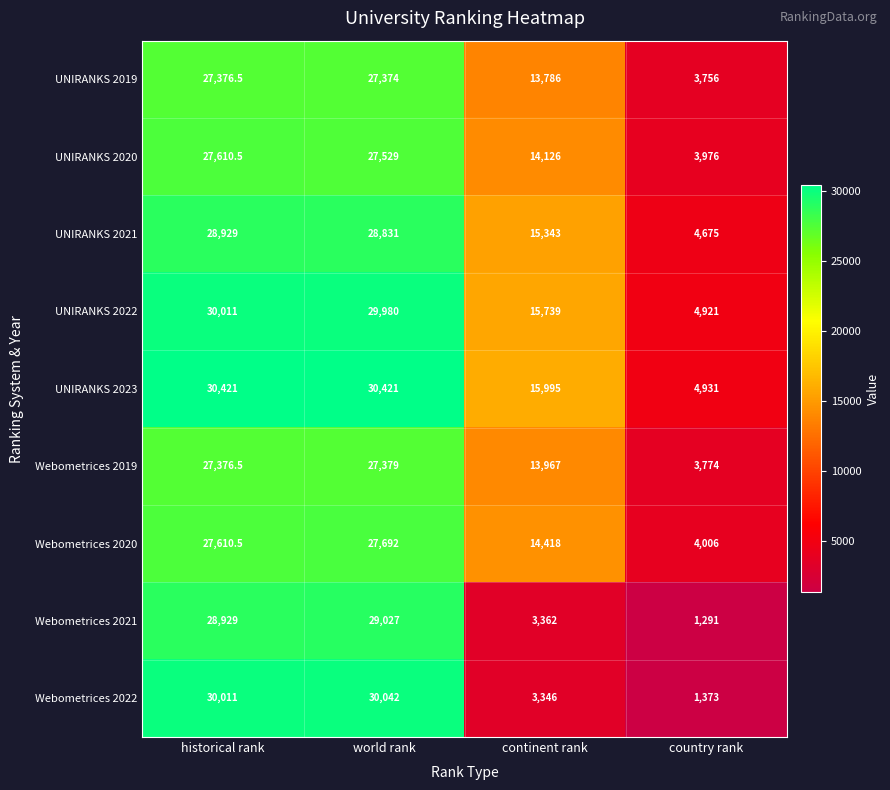

Read the UNIRANKS 2019 value at continent rank.

13786.0